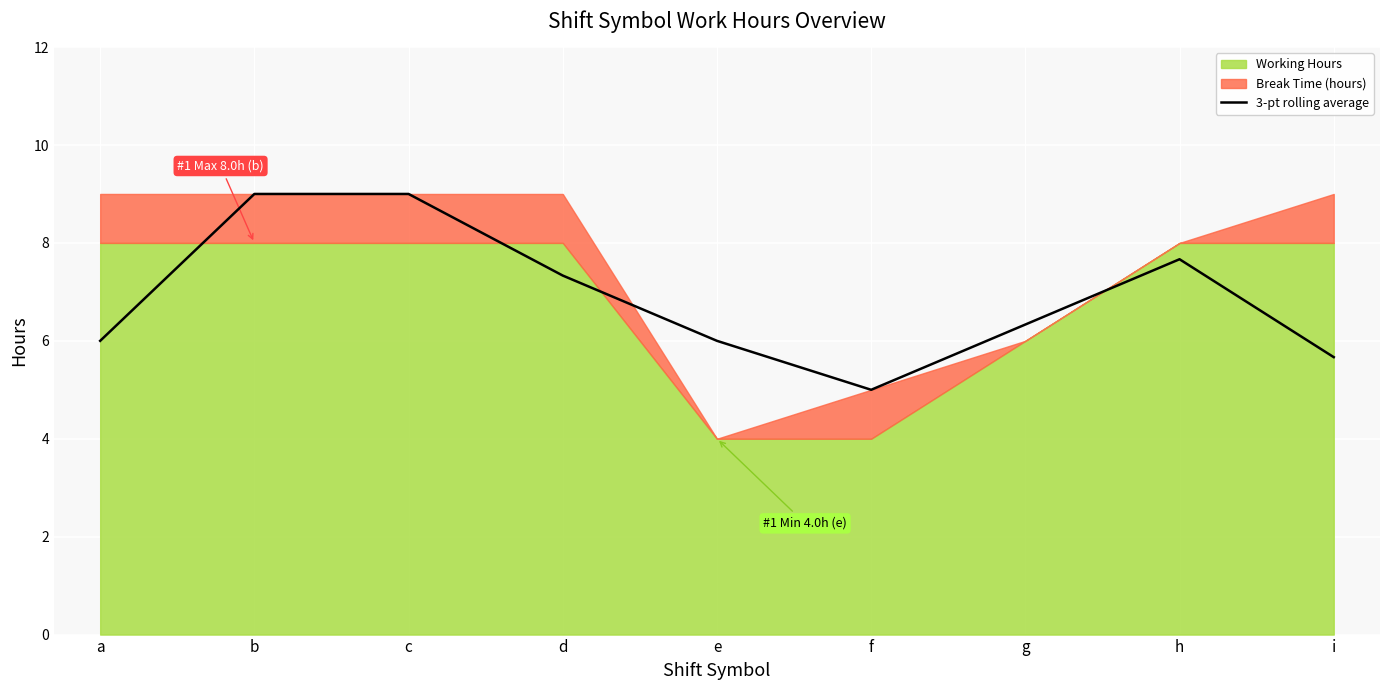

How many data points are above 6?

5